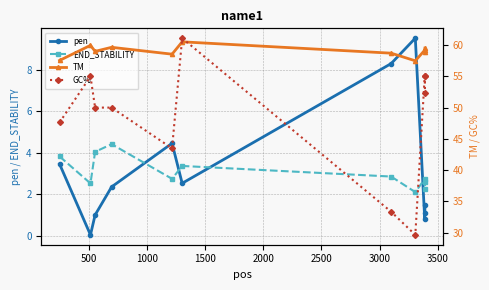

How many lines are shown in the chart?

4